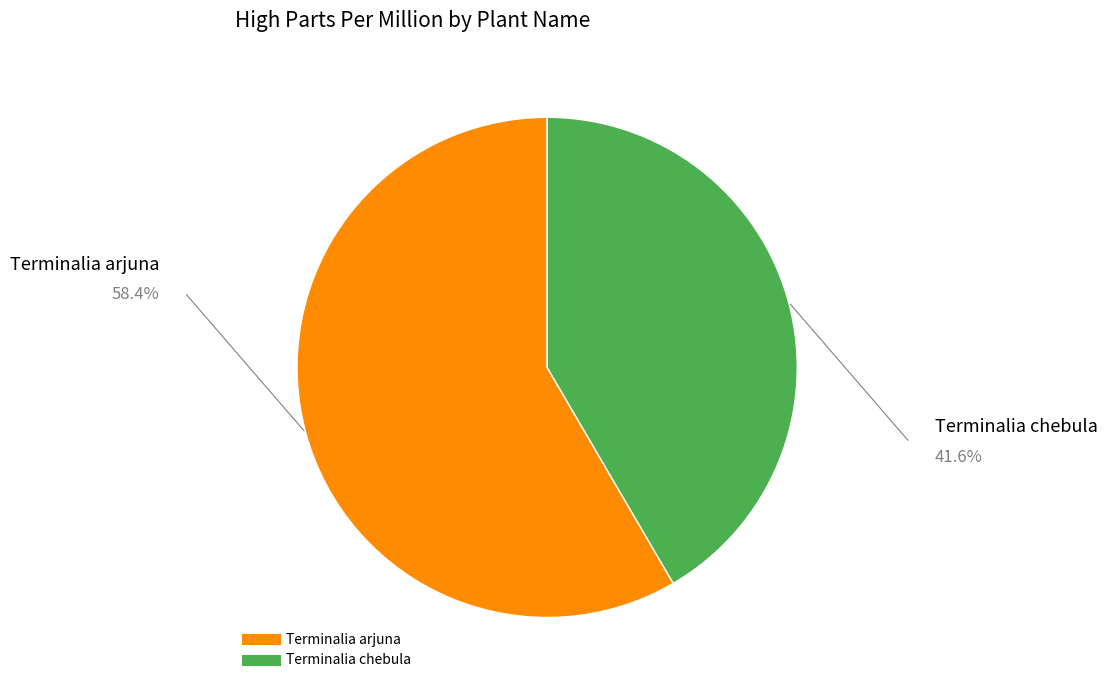

Which category has the smallest portion of the pie?

Terminalia chebula